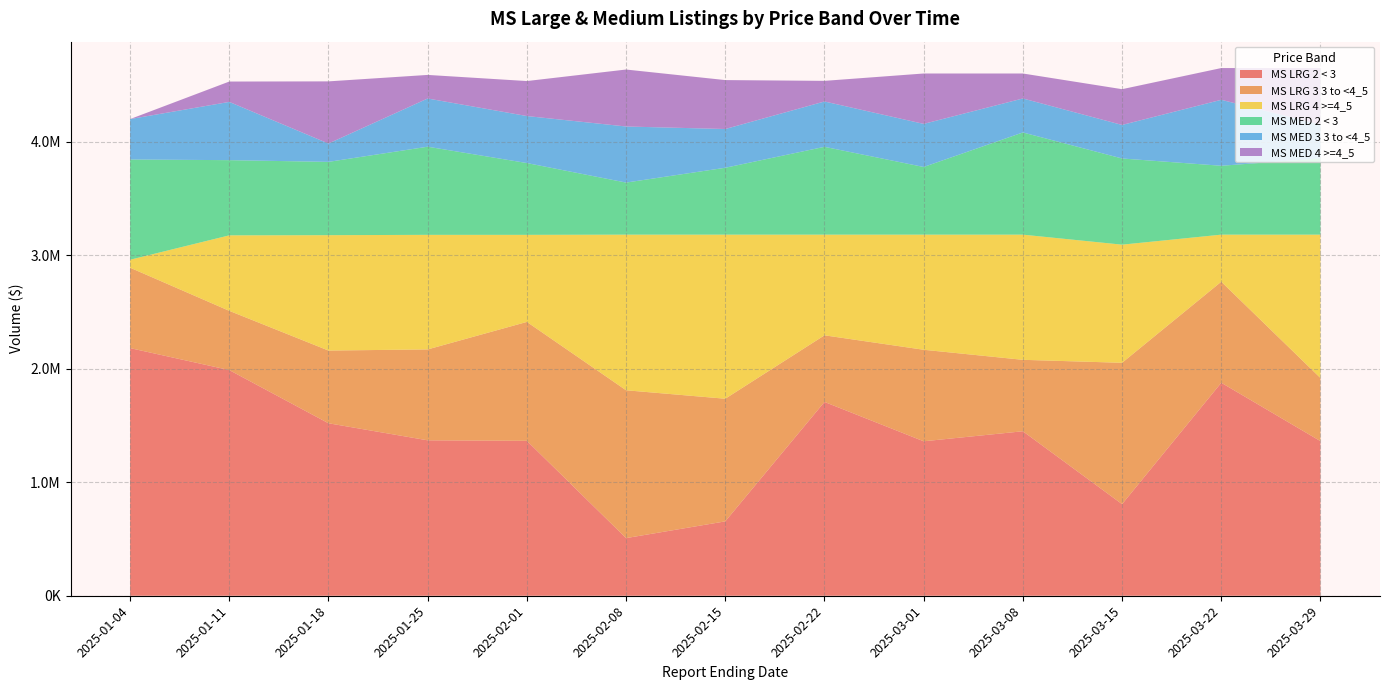

Reading left to right, what are all the values shown in this chart?

MS LRG 2 < 3: 2025-01-04=2181727	2025-01-11=1988179	2025-01-18=1519554	2025-01-25=1369274	2025-02-01=1364870	2025-02-08=507725	2025-02-15=655245	2025-02-22=1707518	2025-03-01=1360797	2025-03-08=1449107	2025-03-15=806959	2025-03-22=1876571	2025-03-29=1362014
MS LRG 3 3 to <4_5: 2025-01-04=708398	2025-01-11=521859	2025-01-18=640609	2025-01-25=800866	2025-02-01=1047584	2025-02-08=1302498	2025-02-15=1080482	2025-02-22=586841	2025-03-01=806263	2025-03-08=629399	2025-03-15=1245331	2025-03-22=890022	2025-03-29=555959
MS LRG 4 >=4_5: 2025-01-04=70000	2025-01-11=665087	2025-01-18=1016484	2025-01-25=1009389	2025-02-01=767075	2025-02-08=1370995	2025-02-15=1445491	2025-02-22=886859	2025-03-01=1014158	2025-03-08=1102712	2025-03-15=1040783	2025-03-22=414625	2025-03-29=1263245
MS MED 2 < 3: 2025-01-04=883190	2025-01-11=662422	2025-01-18=645799	2025-01-25=776473	2025-02-01=632491	2025-02-08=458856	2025-02-15=589308	2025-02-22=773773	2025-03-01=596223	2025-03-08=900400	2025-03-15=759149	2025-03-22=606899	2025-03-29=671517
MS MED 3 3 to <4_5: 2025-01-04=356122	2025-01-11=513173	2025-01-18=161515	2025-01-25=424734	2025-02-01=414120	2025-02-08=493982	2025-02-15=341352	2025-02-22=399478	2025-03-01=379579	2025-03-08=299377	2025-03-15=295469	2025-03-22=581118	2025-03-29=298020
MS MED 4 >=4_5: 2025-01-04=0	2025-01-11=179356	2025-01-18=547637	2025-01-25=207744	2025-02-01=308340	2025-02-08=501913	2025-02-15=431091	2025-02-22=181700	2025-03-01=443949	2025-03-08=219974	2025-03-15=315133	2025-03-22=279734	2025-03-29=498214